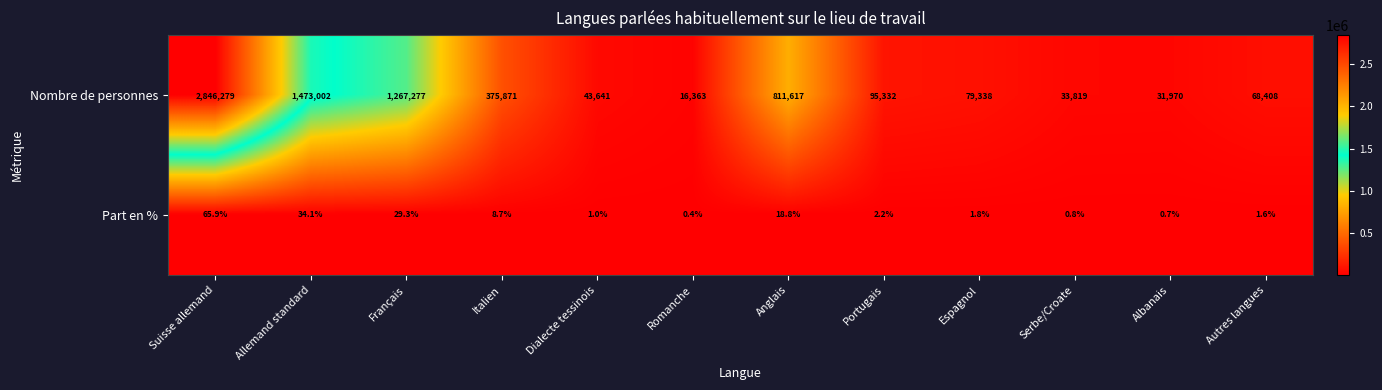

What is the spread (max minus min) of values at Français?

1267247.7